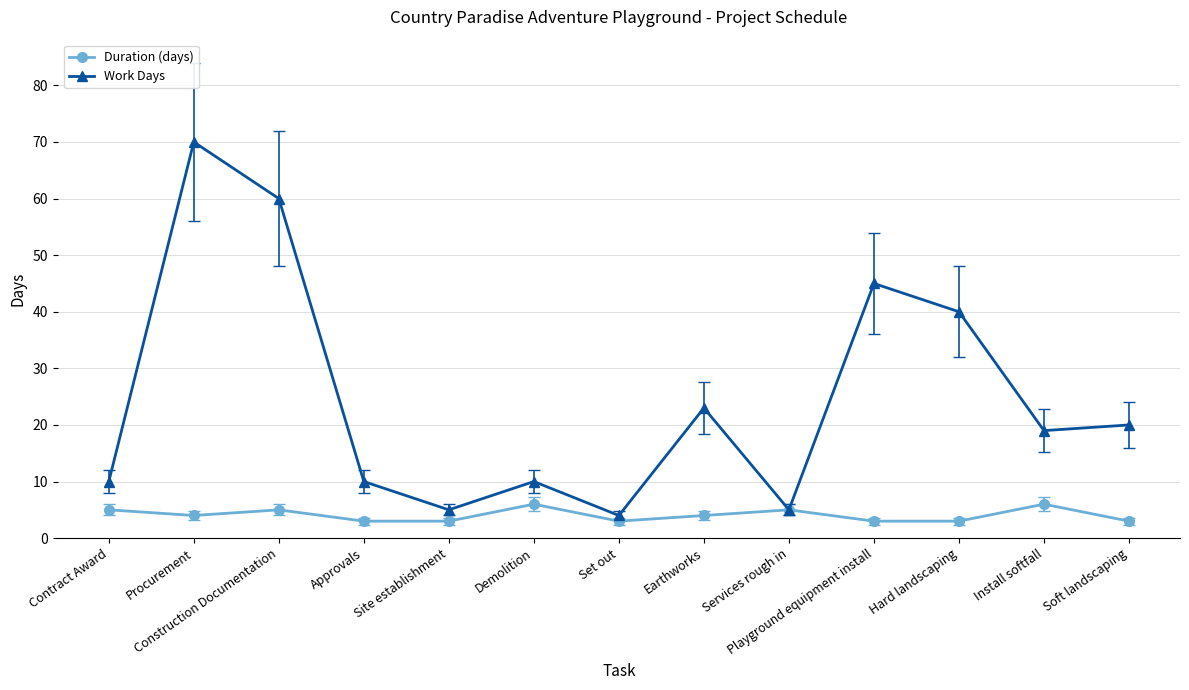

What are all the series names shown in the legend?

Duration (days), Work Days